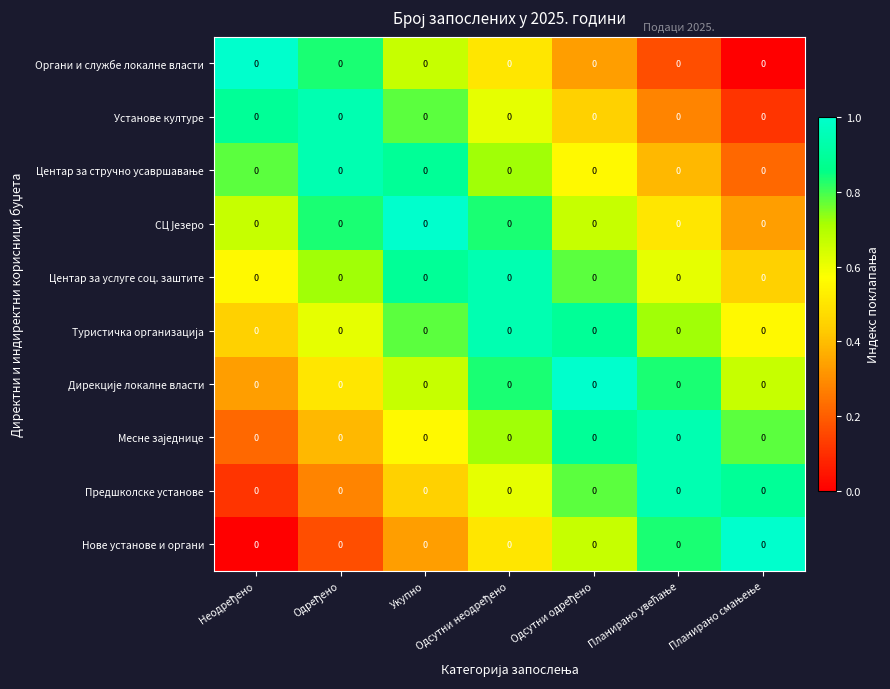

What is the greatest value displayed?

1.0